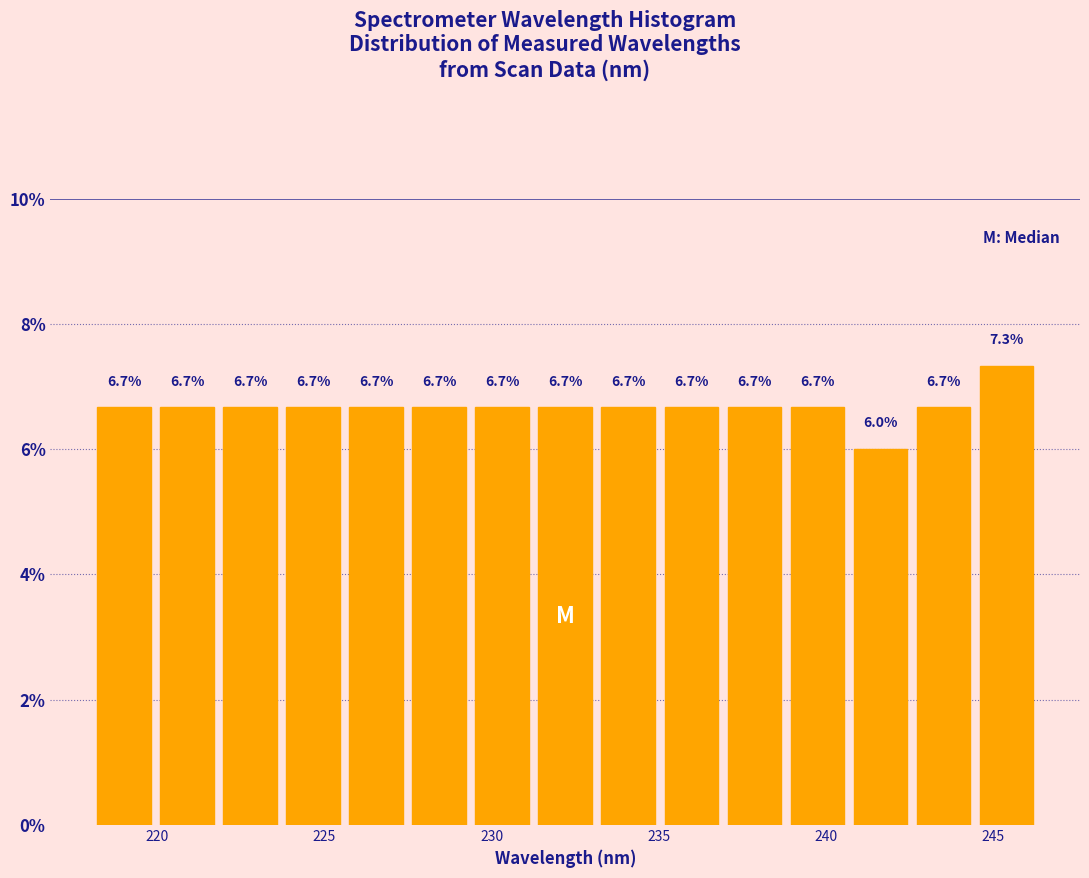

Around what value on the x-axis is the tallest bar? Give the approximate position of its centre, as read against the axis.

245.5